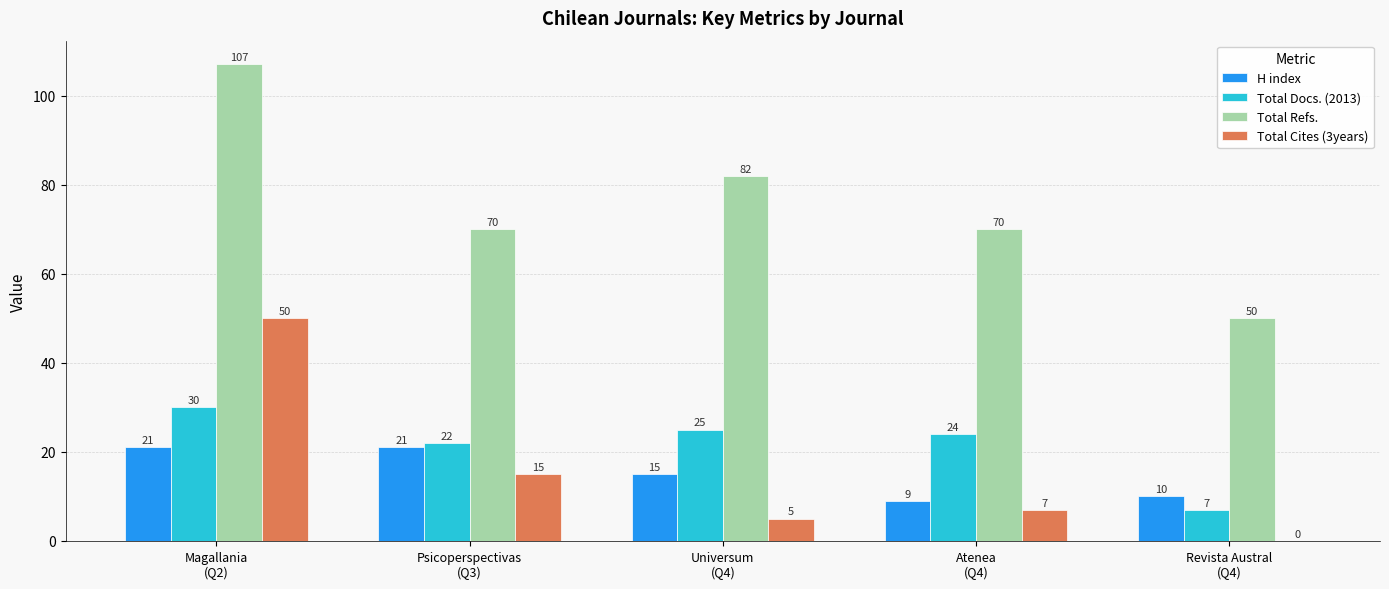

Is it true that Total Cites (3years) equals 26 at Psicoperspectivas
(Q3)?

False